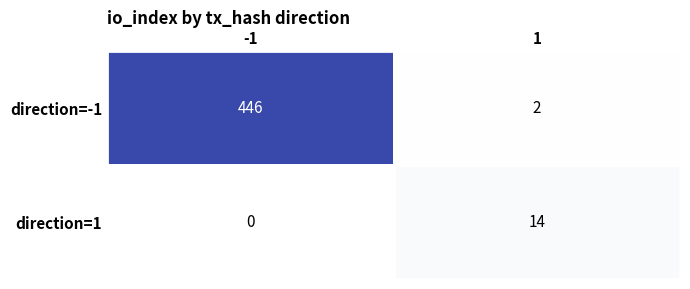

At how many categories does at least one series exceed 13?

2